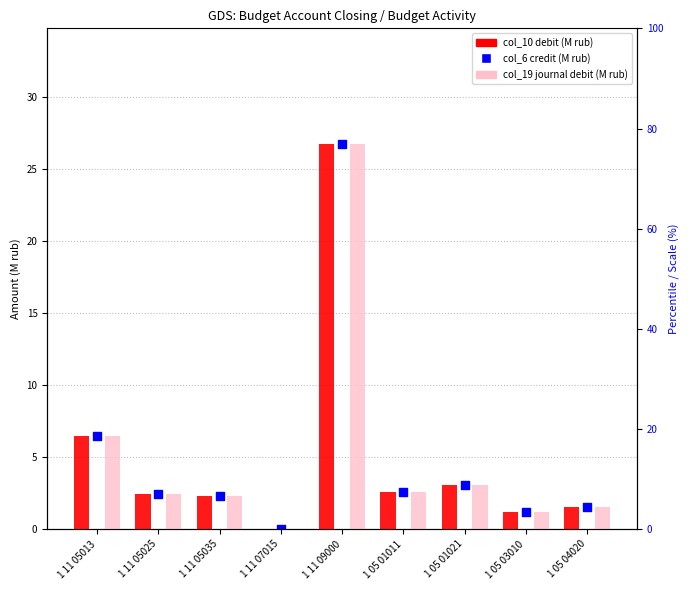

Which series contains the lowest Y value?

col_10 debit (M rub)